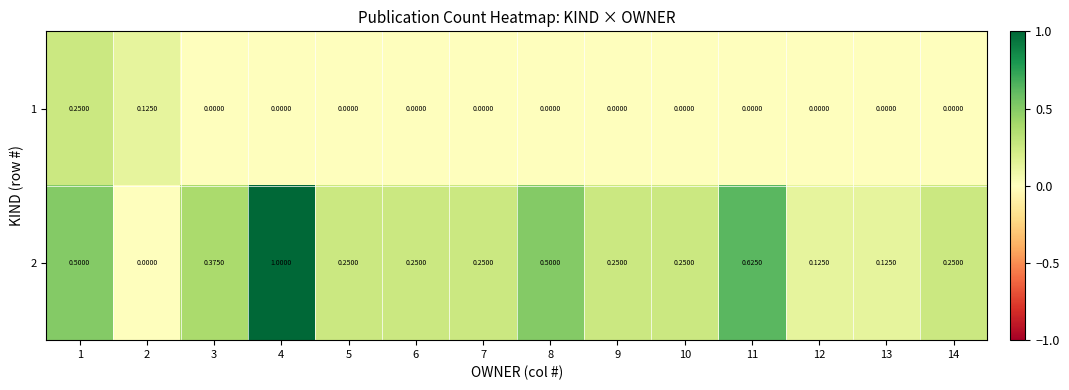

Is the value of 1 at 1 greater than the value of 2 at 1?

No